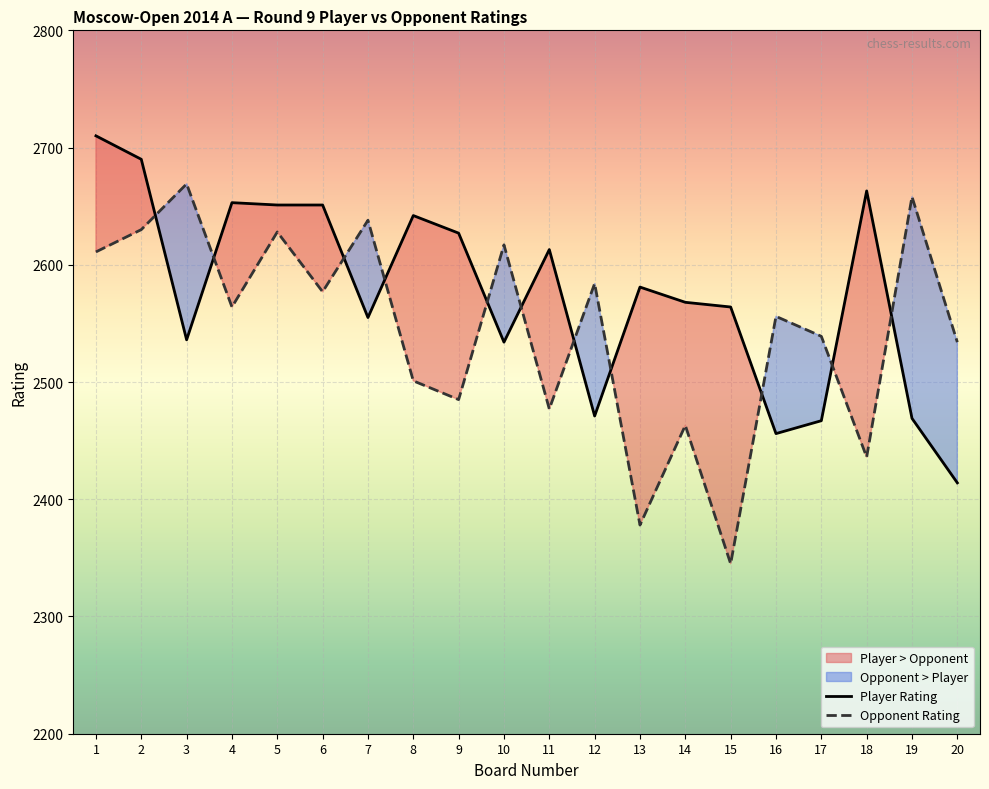

What is the average value of the Player Rating series?

2576